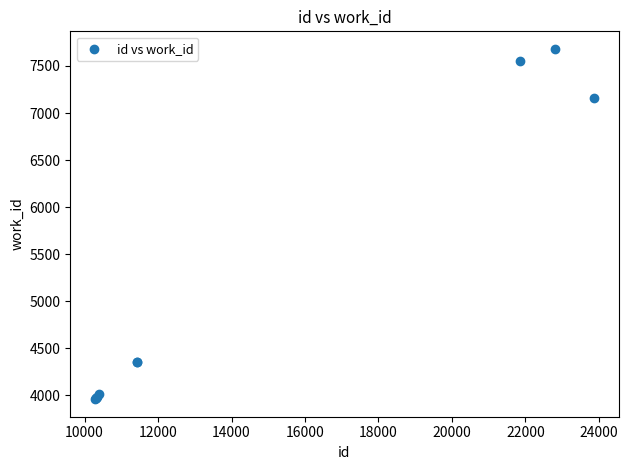

What Y value in the scatter plot is closest to 5820?

7163